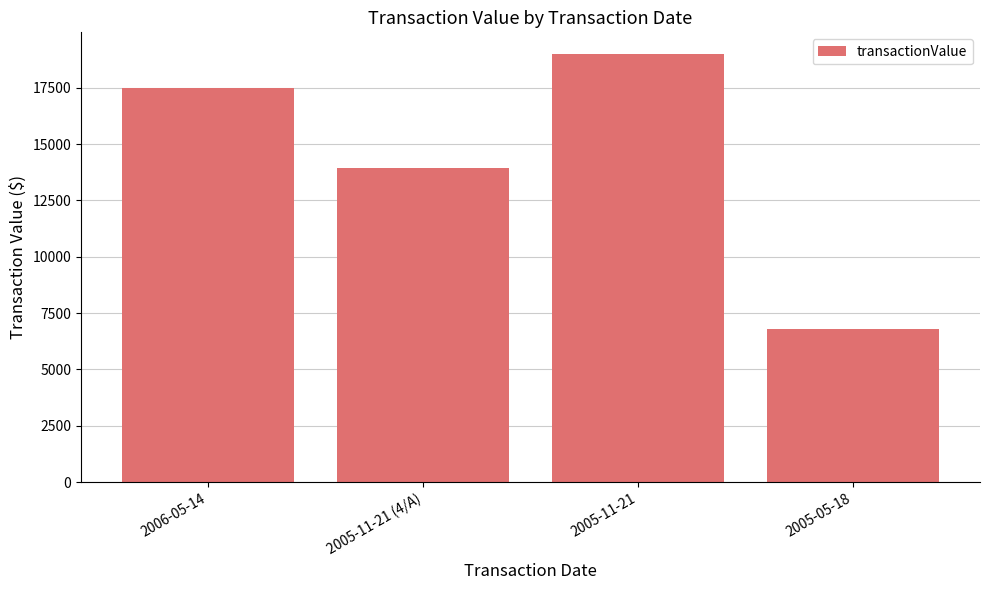

List the labels in order of value, smallest first.

2005-05-18, 2005-11-21 (4/A), 2006-05-14, 2005-11-21